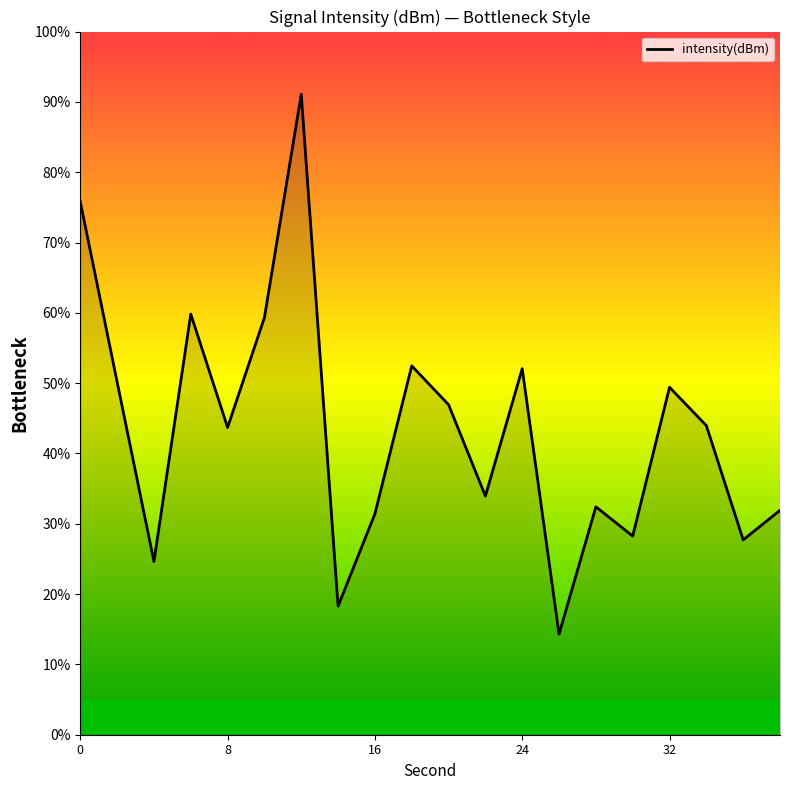

What is the difference between the maximum and minimum values?

76.8